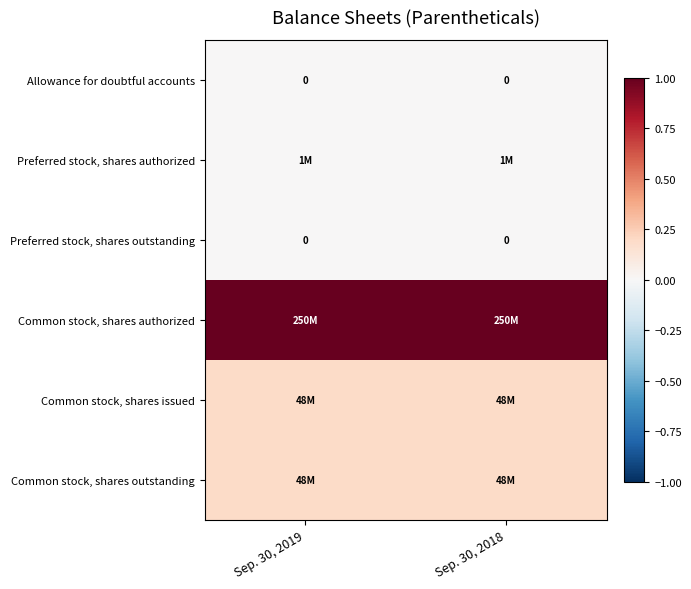

At which category does the chart reach its minimum across all series?

Sep. 30, 2019